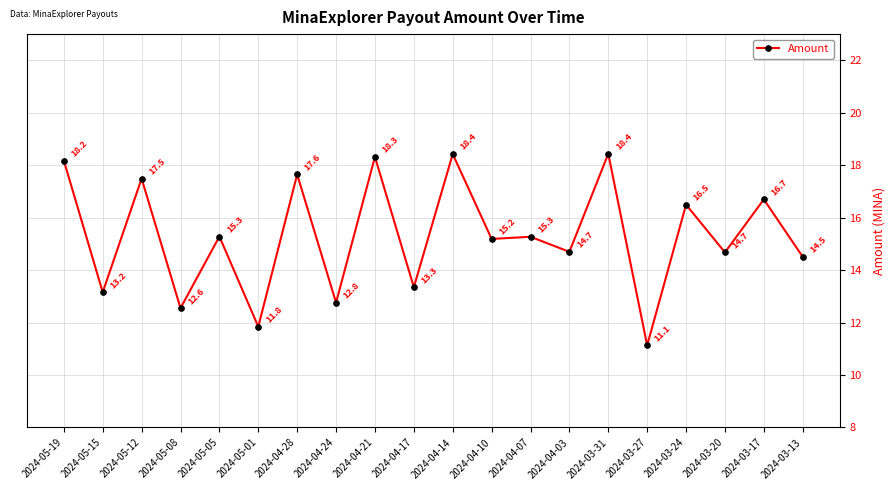

True or false: there are more than 0 points higher than both neighbors.

True